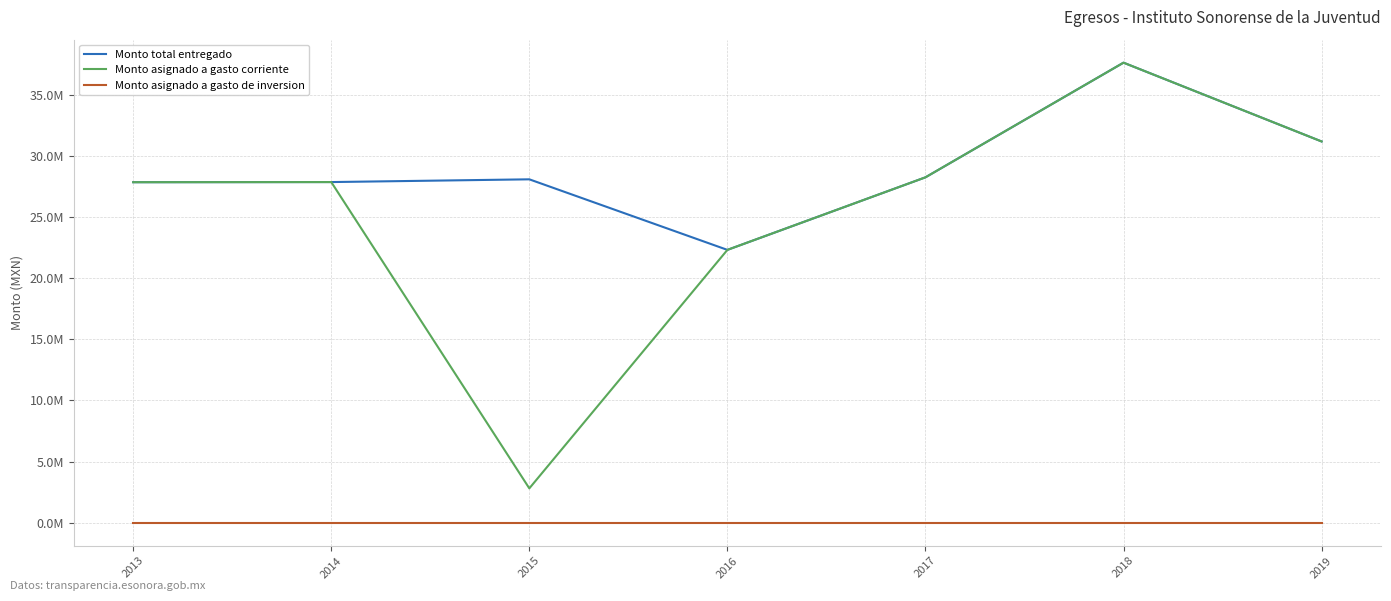

What is the value of the Monto total entregado point at the 6th from the left?

37637401.0